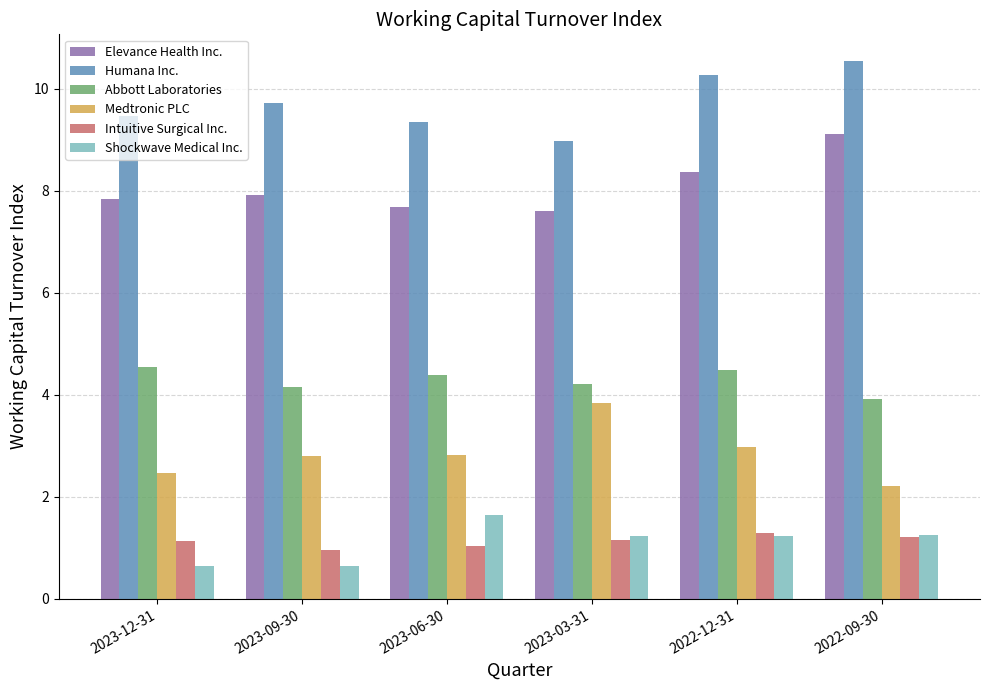

Where is Medtronic PLC nearest to the value 3?

2022-12-31